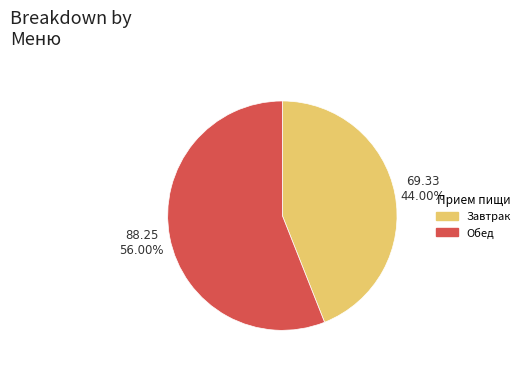

Is the sum of Обед and Завтрак greater than half?

Yes